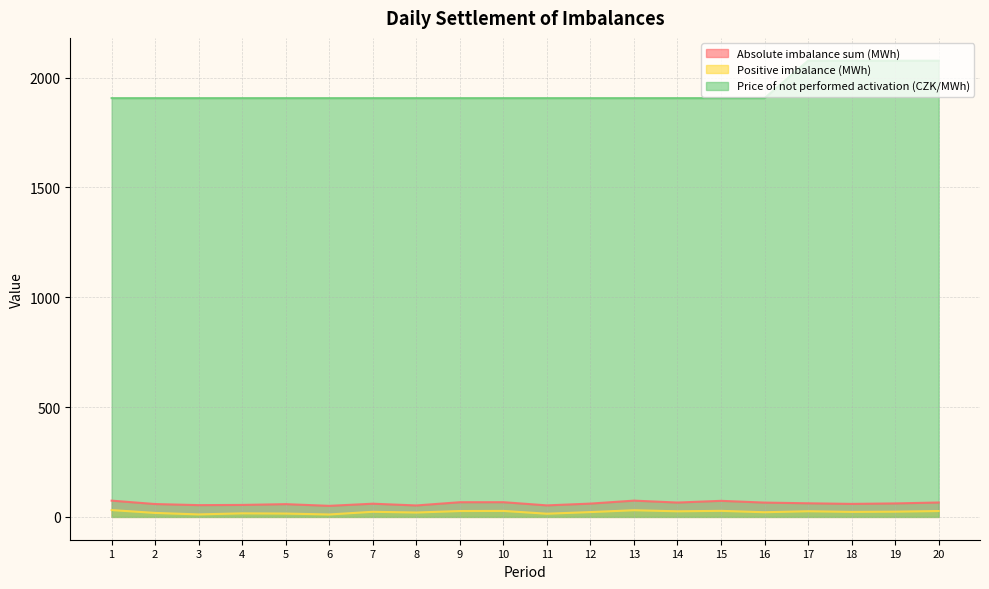

Where is the first local minimum for Positive imbalance (MWh)?

3